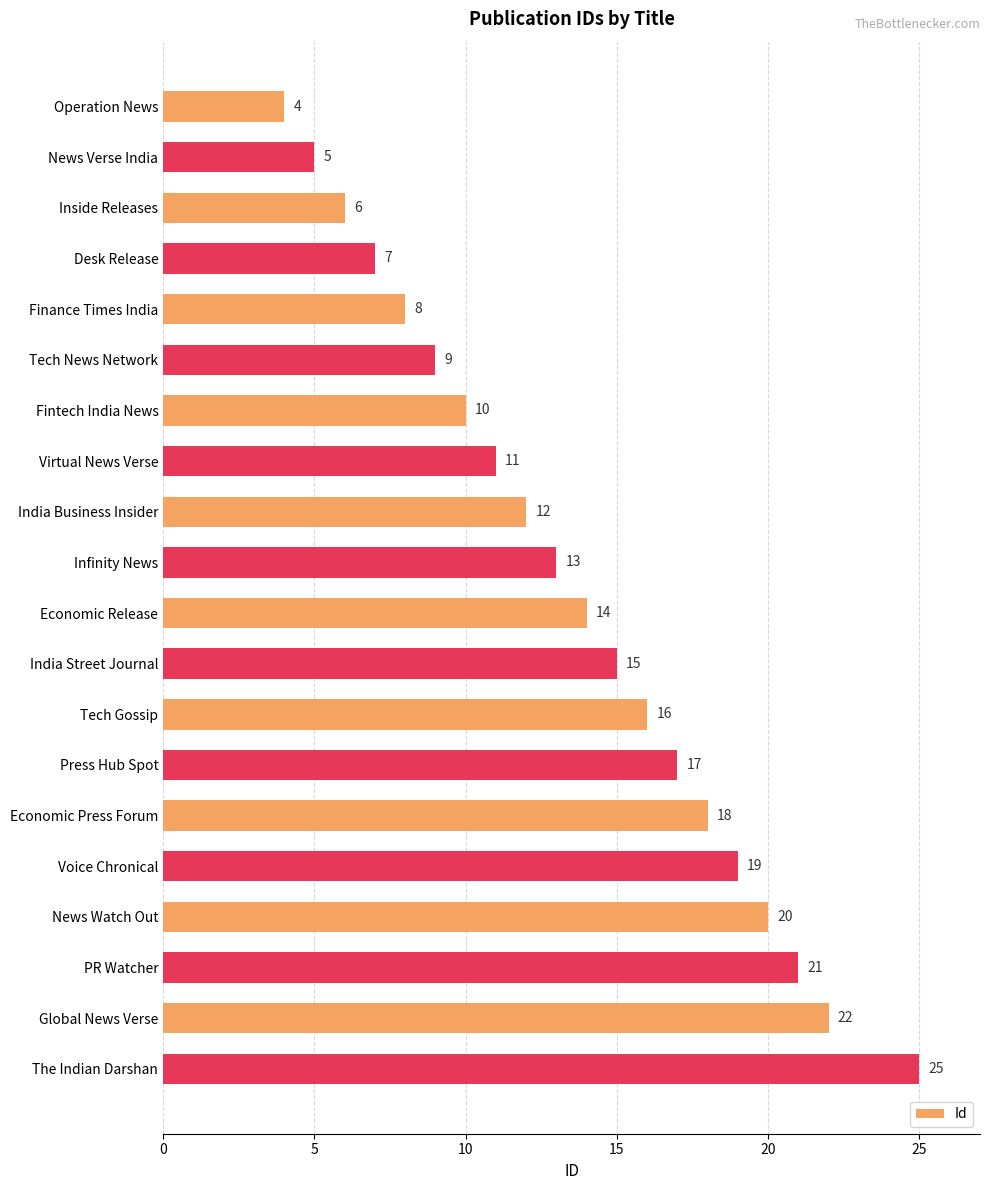

Is it true that the value at The Indian Darshan is 11?

False